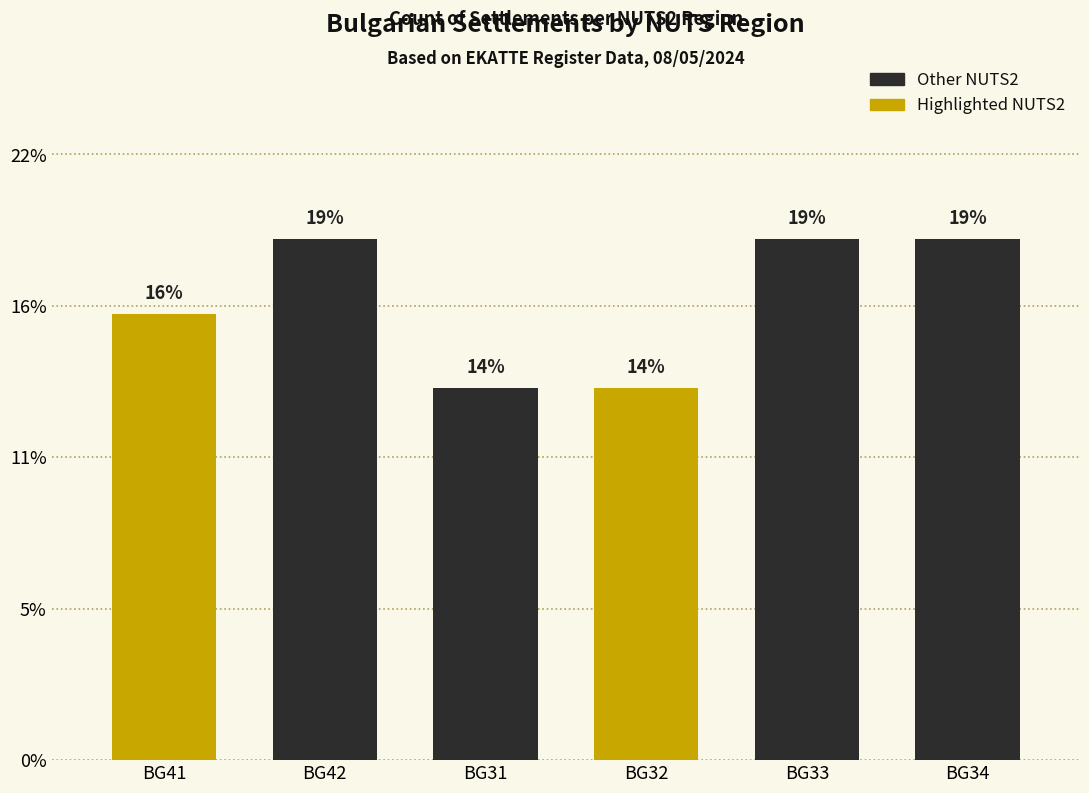

Does the chart contain any negative values?

No